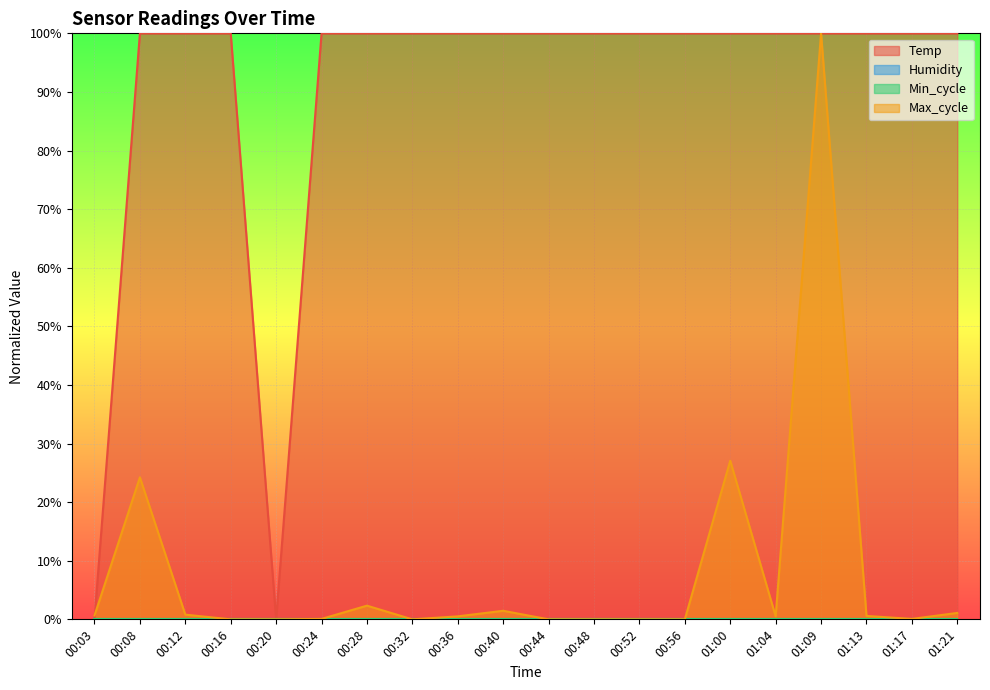

What is the total value across all series at 00:28?

102.3